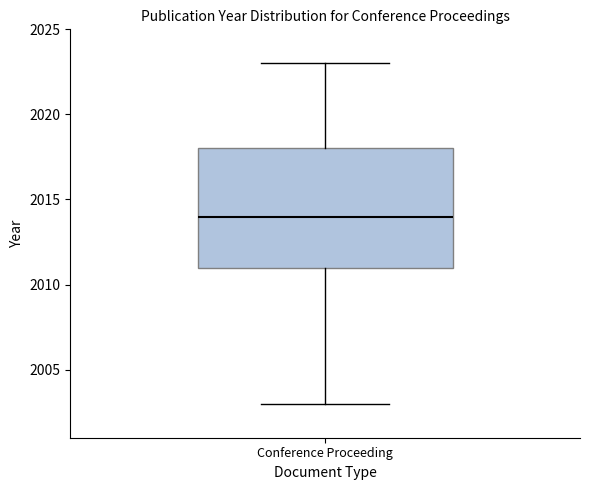

Where does the median line of the box for Conference Proceeding sit on the y-axis? The values are not printed on the chart, so give them approximately, as read against the axis.

2014